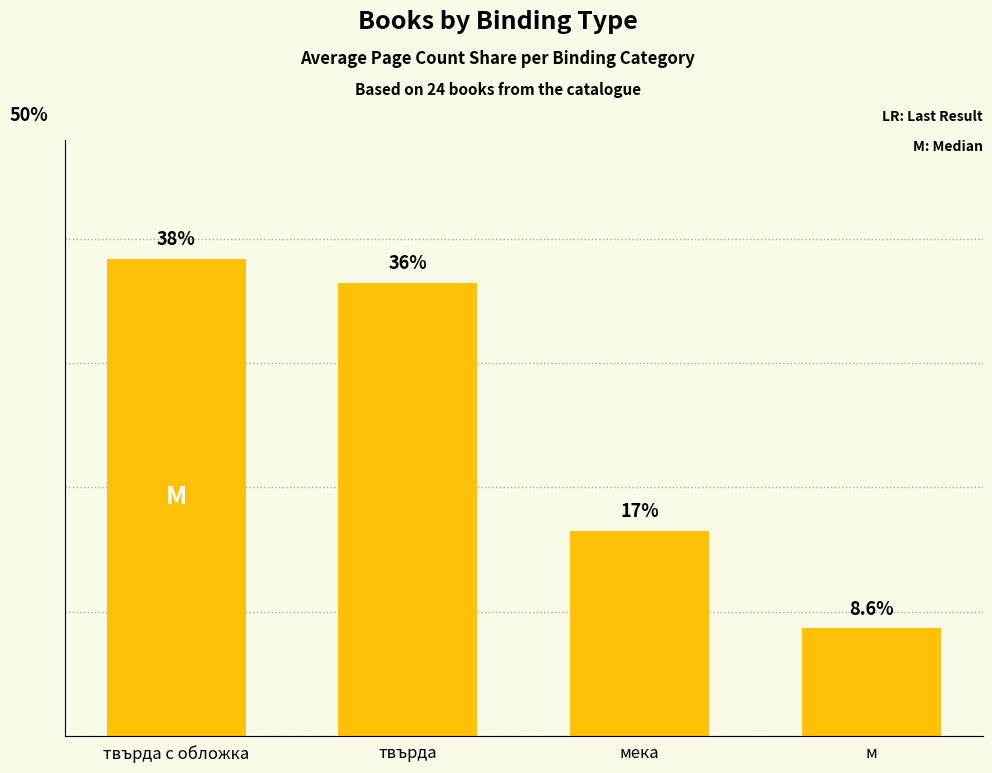

Between твърда с обложка and м, which is larger?

твърда с обложка